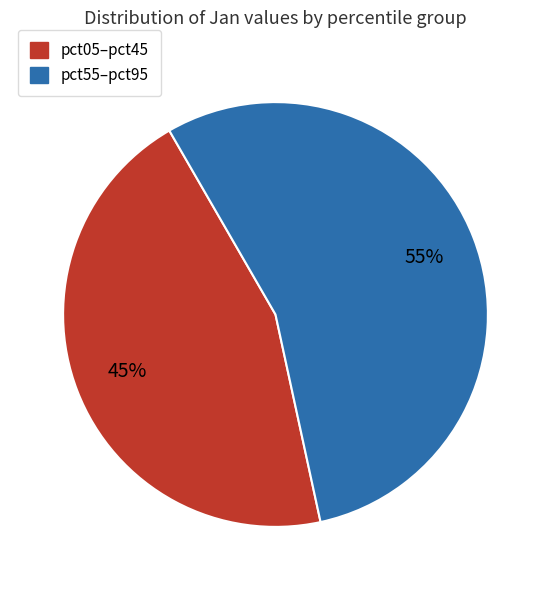

To the nearest percent, what is the difference between the largest and smallest slice percentages?

10%